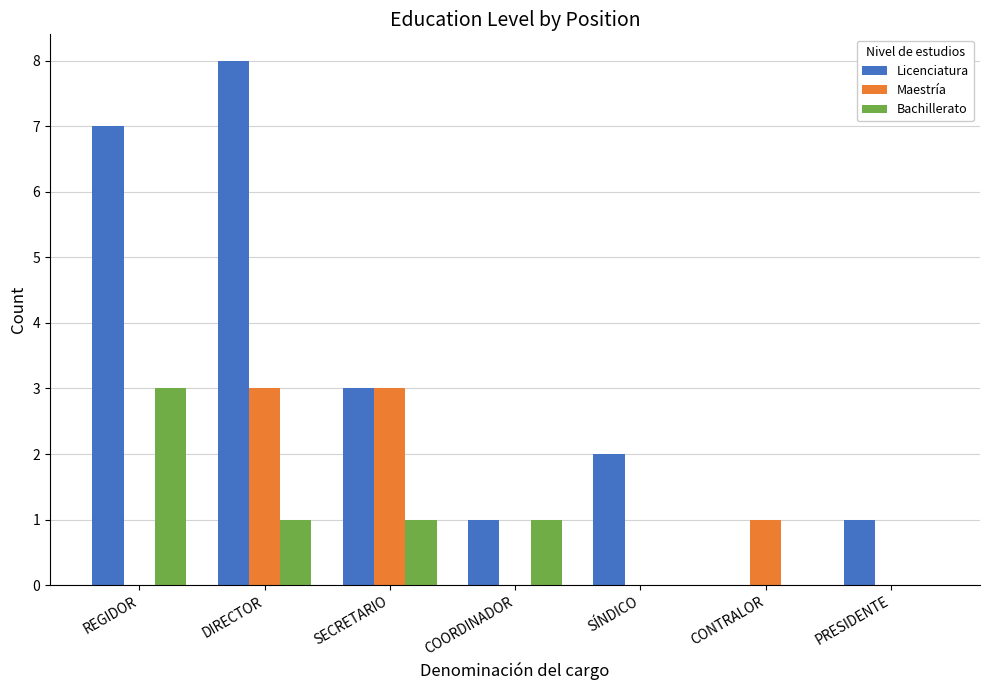

Reading right to left, extract all data points from this chart.

Licenciatura: 1	0	2	1	3	8	7
Maestría: 0	1	0	0	3	3	0
Bachillerato: 0	0	0	1	1	1	3